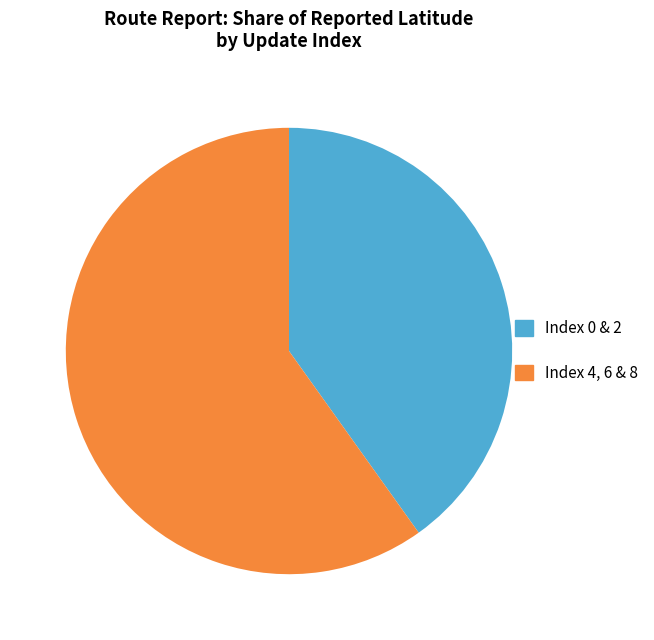

Does any single category account for the majority?

Yes